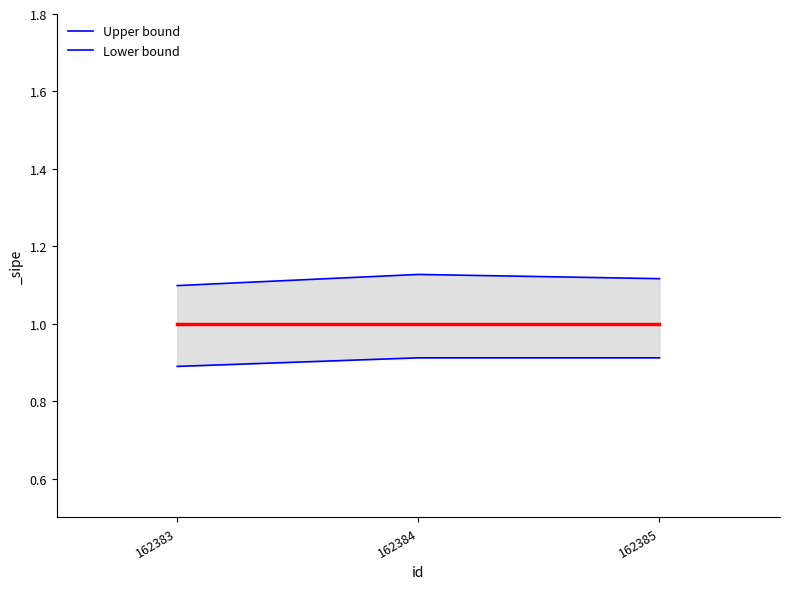

Rank the series by their maximum value, from highest to lowest.

Upper bound, Lower bound